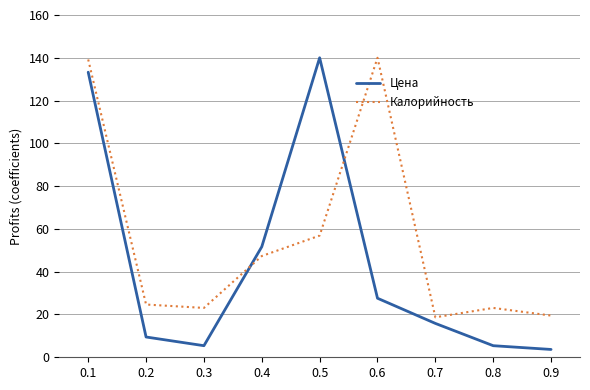

Does the chart have visible grid lines?

Yes